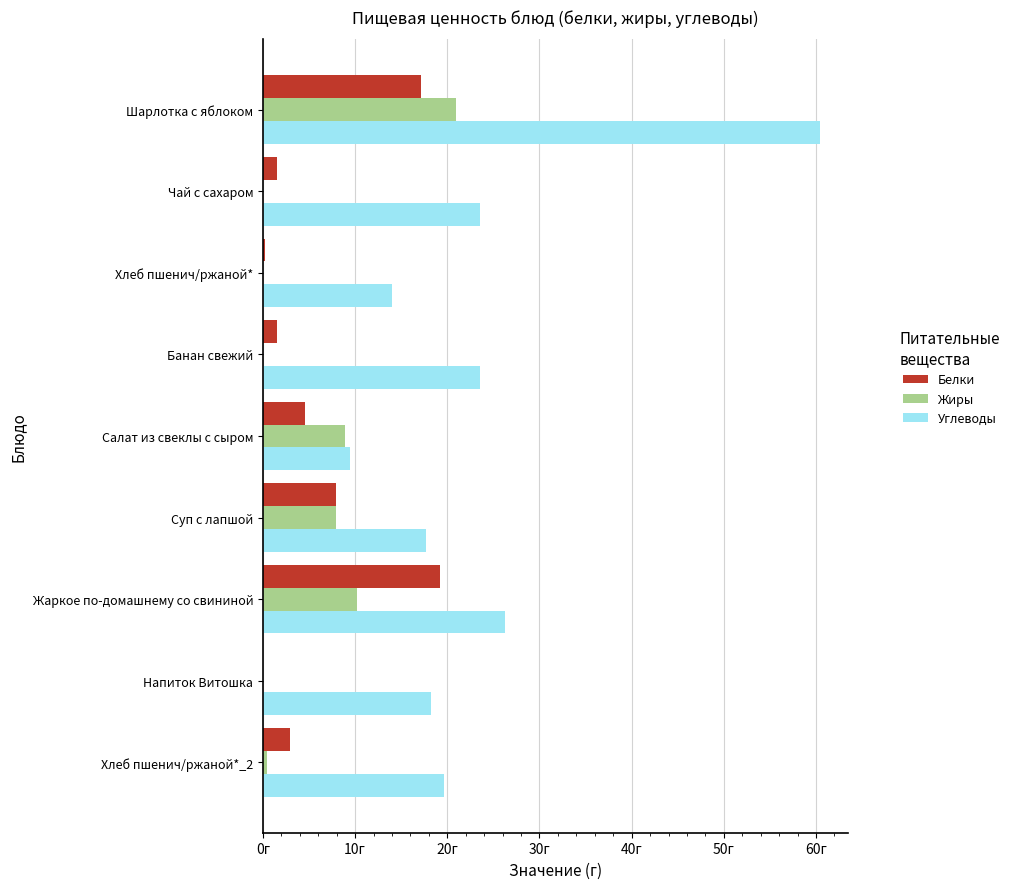

What is the maximum value for Углеводы?

60.4